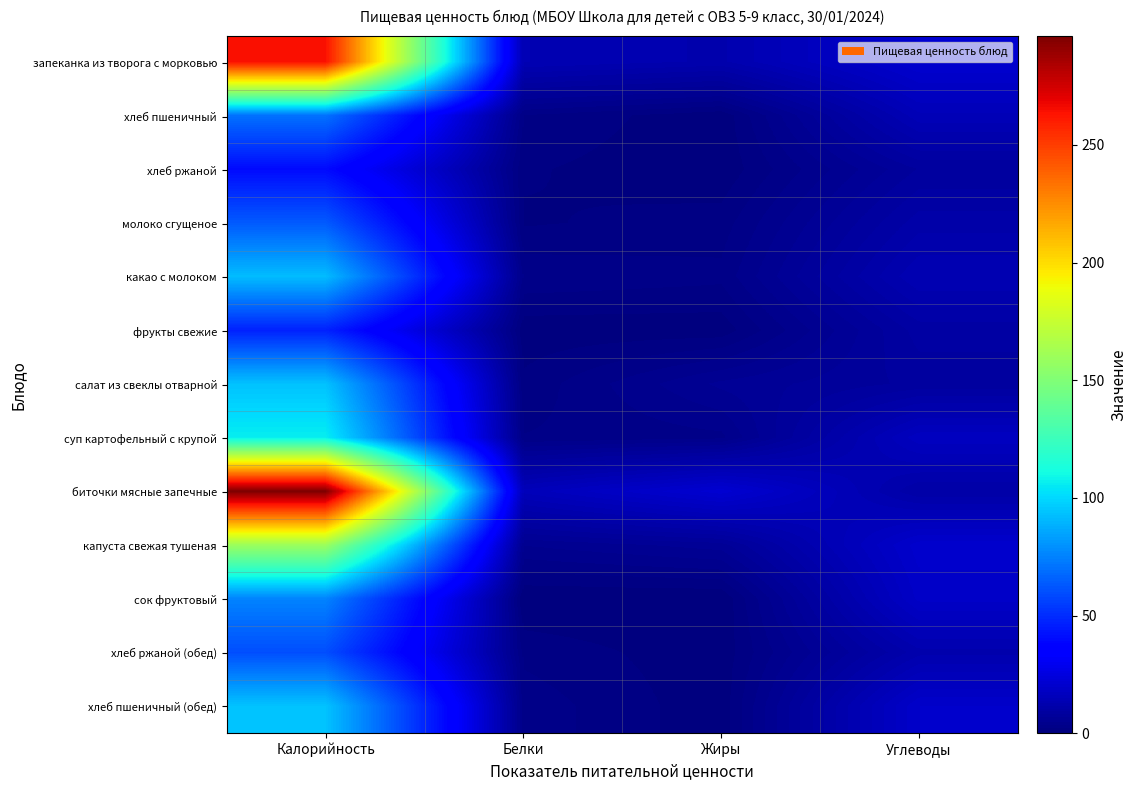

What is the maximum value shown in the chart?

296.3